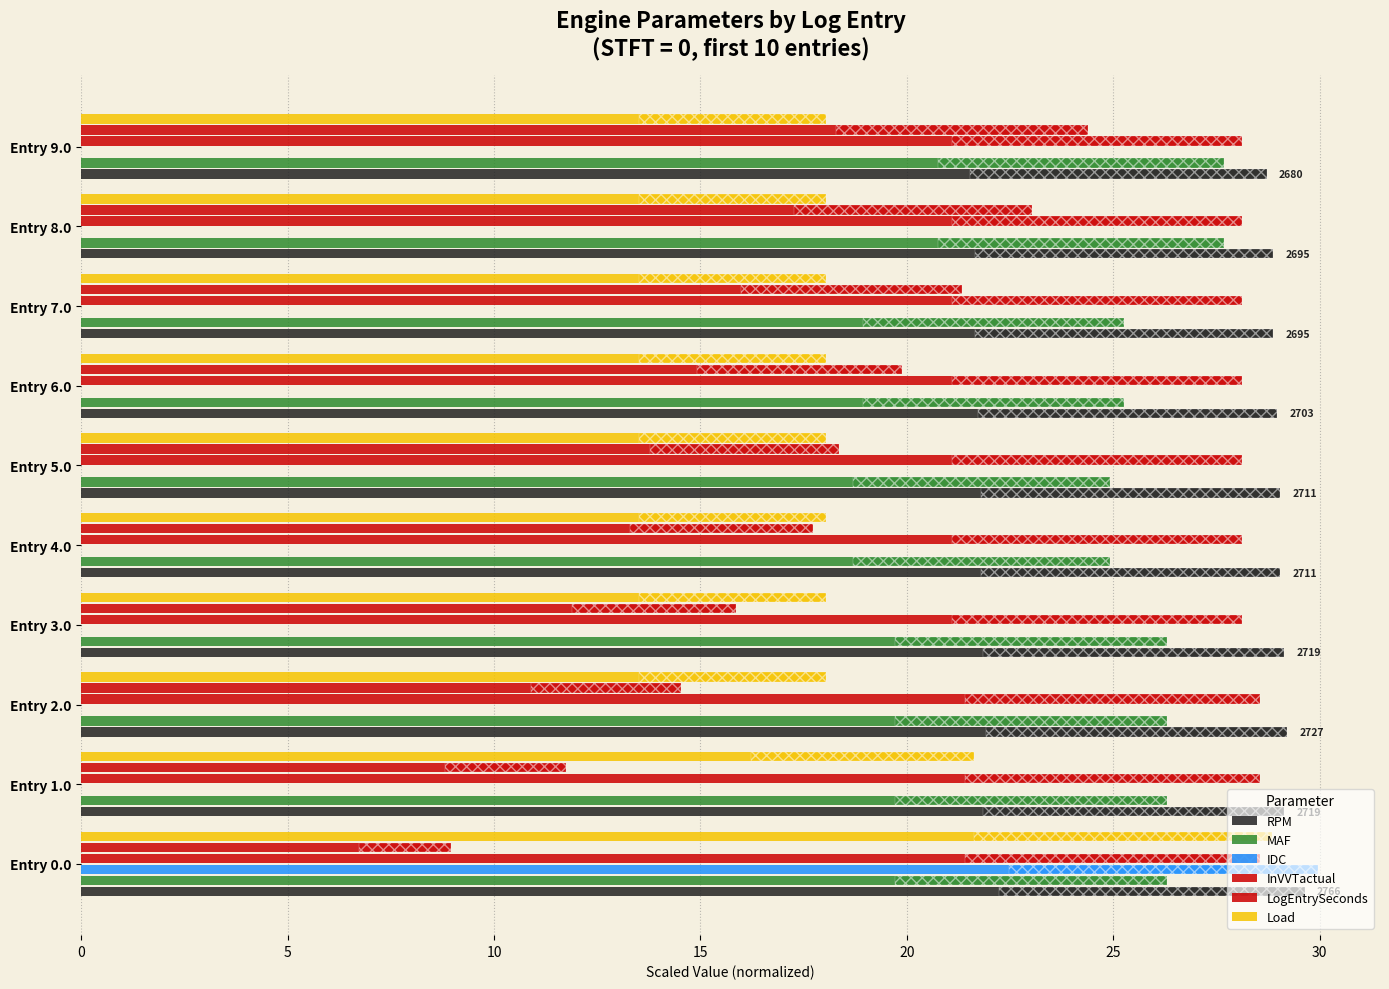

How many bars are there in each group?

6